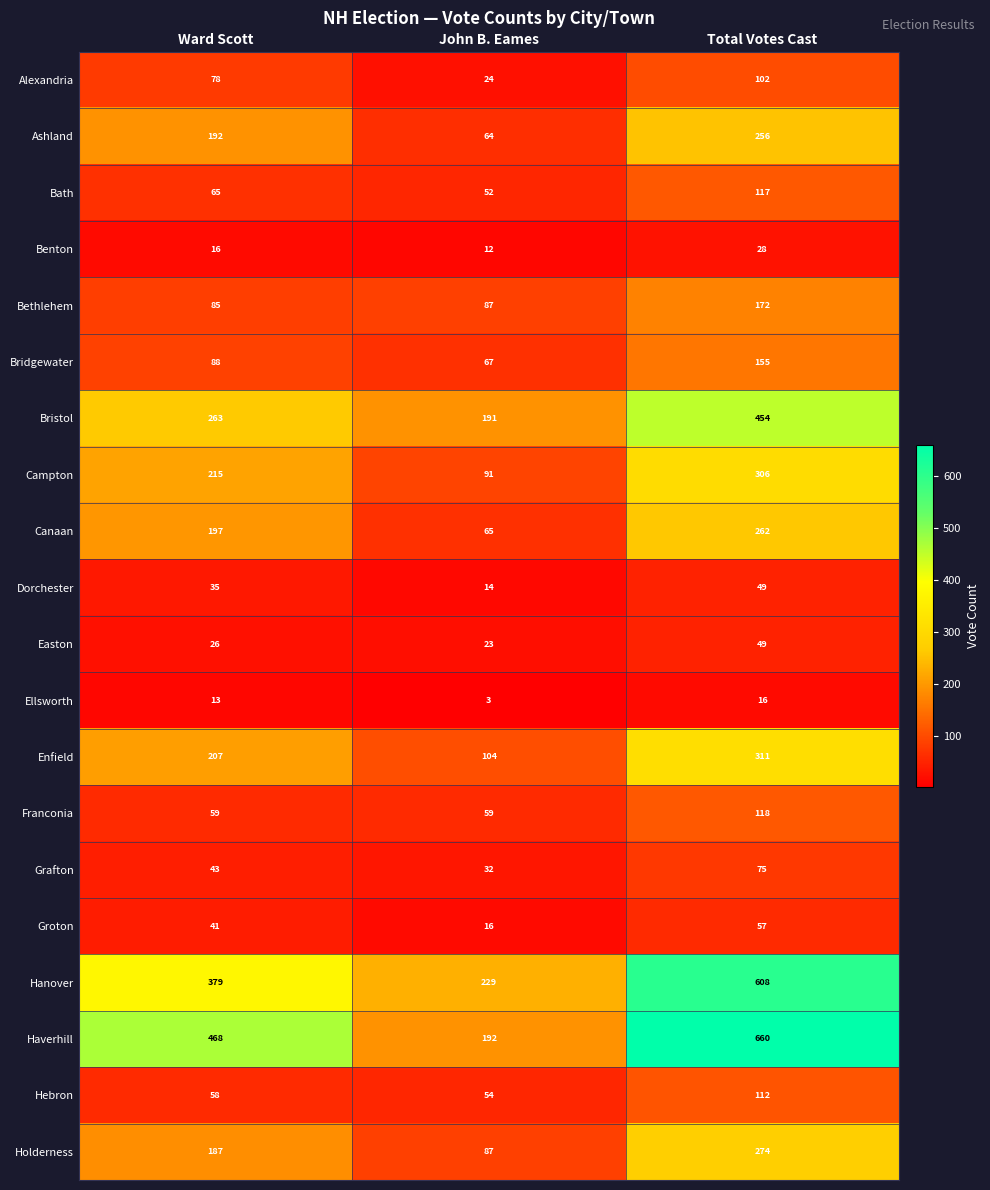

The value of Alexandria at John B. Eames is 24. True or false?

True